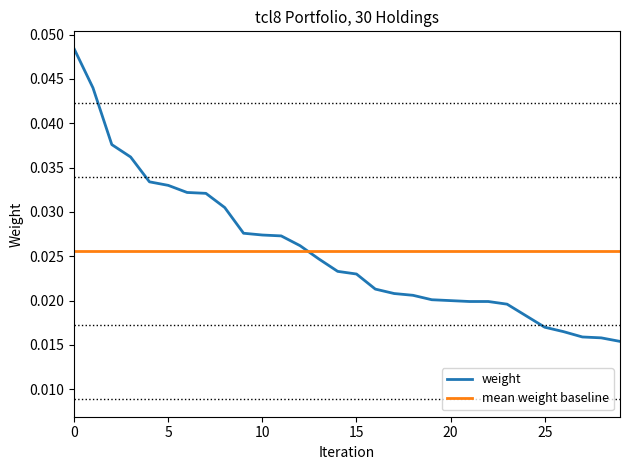

Which series has the widest spread of values?

weight